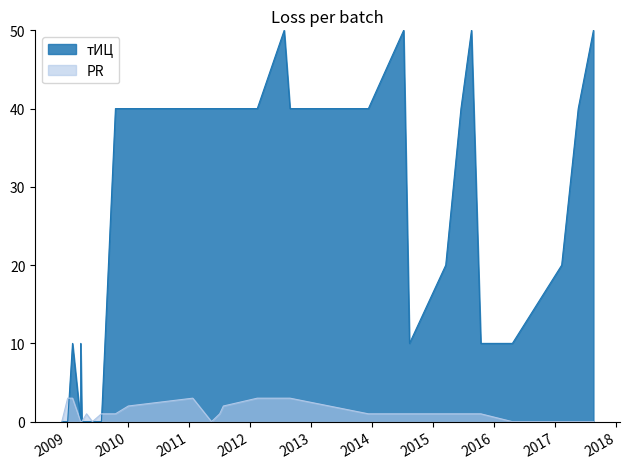

Which has a higher value, 2011-07-03 or 2009-03-23?

2011-07-03